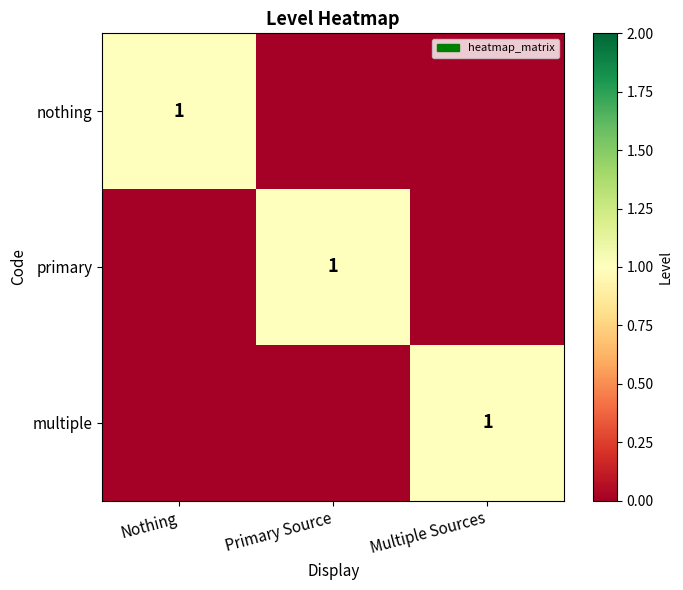

Which has a higher value, Multiple Sources or Primary Source?

Multiple Sources